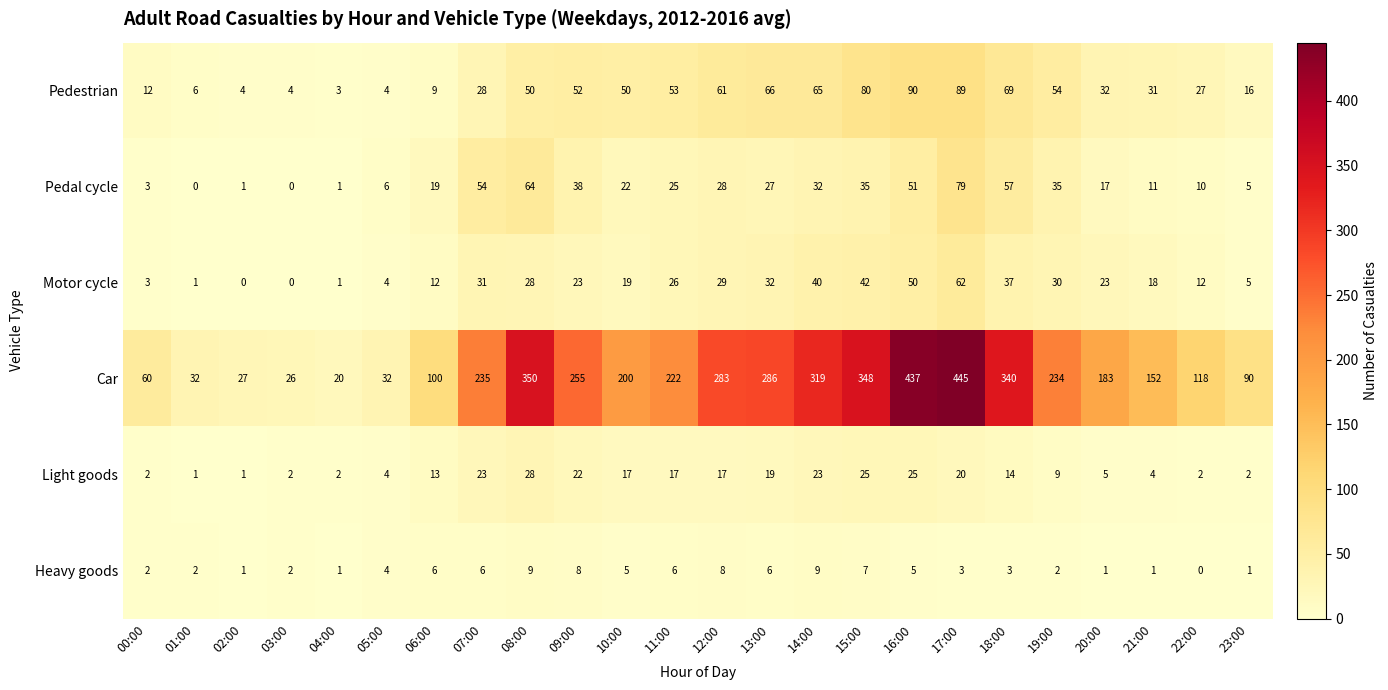

At how many categories does at least one series exceed 18?

24